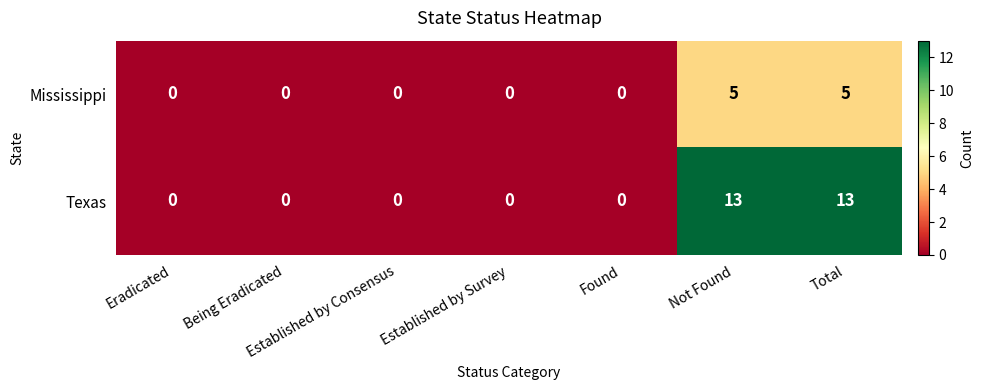

The Mississippi series shows 2 at Established by Consensus. True or false?

False